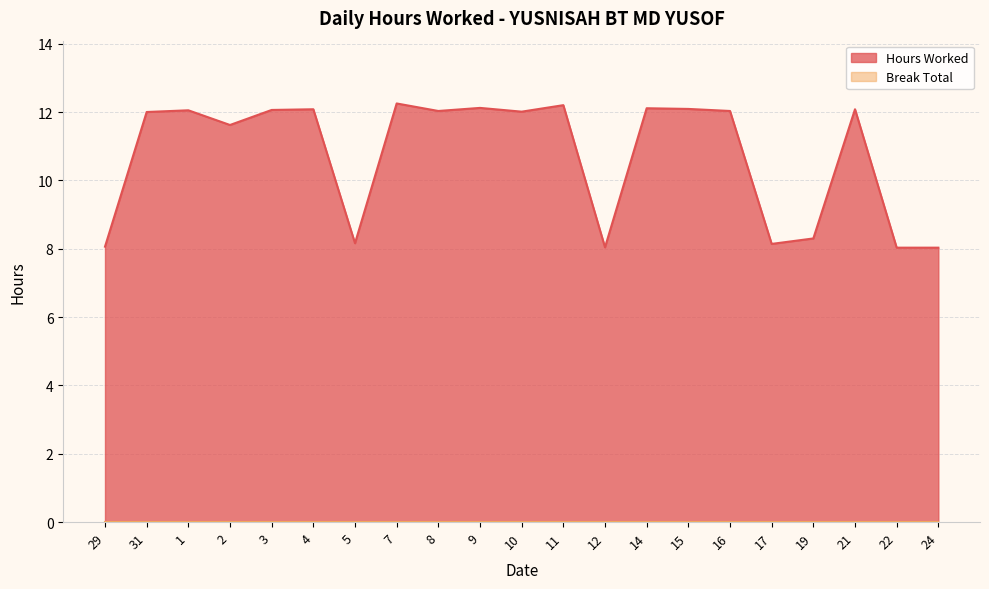

How many values are below 12?

8